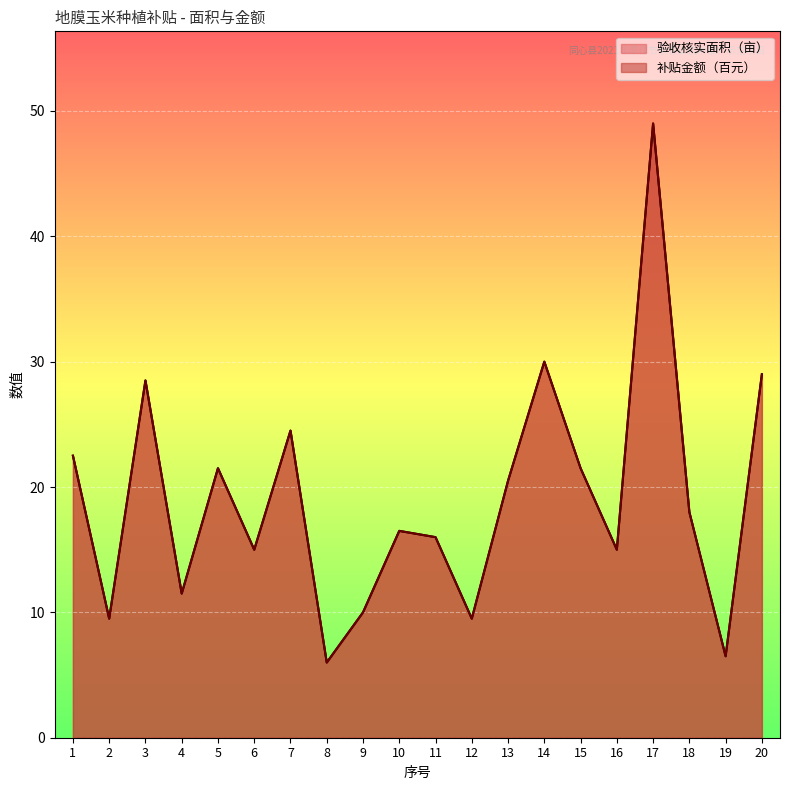

Reading left to right, list all the values displayed in this chart.

验收核实面积（亩）: 1=22.5	2=9.5	3=28.5	4=11.5	5=21.5	6=15.0	7=24.5	8=6.0	9=10.0	10=16.5	11=16.0	12=9.5	13=20.5	14=30.0	15=21.5	16=15.0	17=49.0	18=18.0	19=6.5	20=29.0
补贴金额（元）: 1=22.5	2=9.5	3=28.5	4=11.5	5=21.5	6=15.0	7=24.5	8=6.0	9=10.0	10=16.5	11=16.0	12=9.5	13=20.5	14=30.0	15=21.5	16=15.0	17=49.0	18=18.0	19=6.5	20=29.0